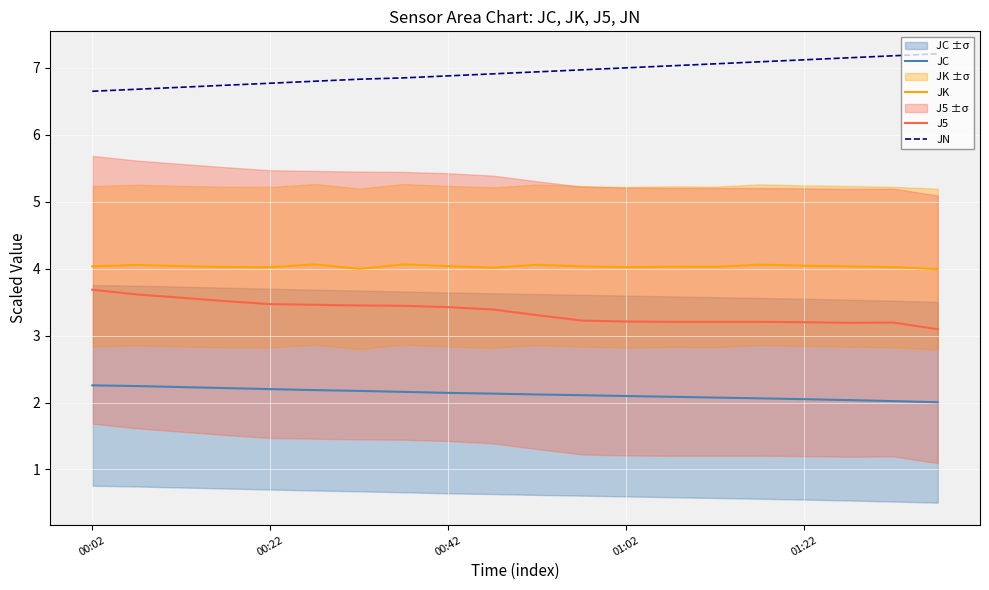

True or false: JC and JK cross at least once.

False